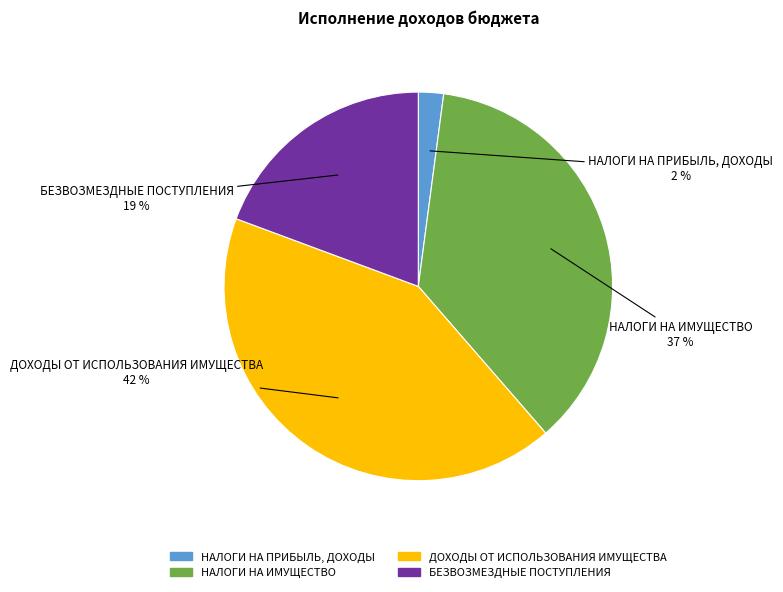

True or false: БЕЗВОЗМЕЗДНЫЕ ПОСТУПЛЕНИЯ accounts for 19% of the total.

True